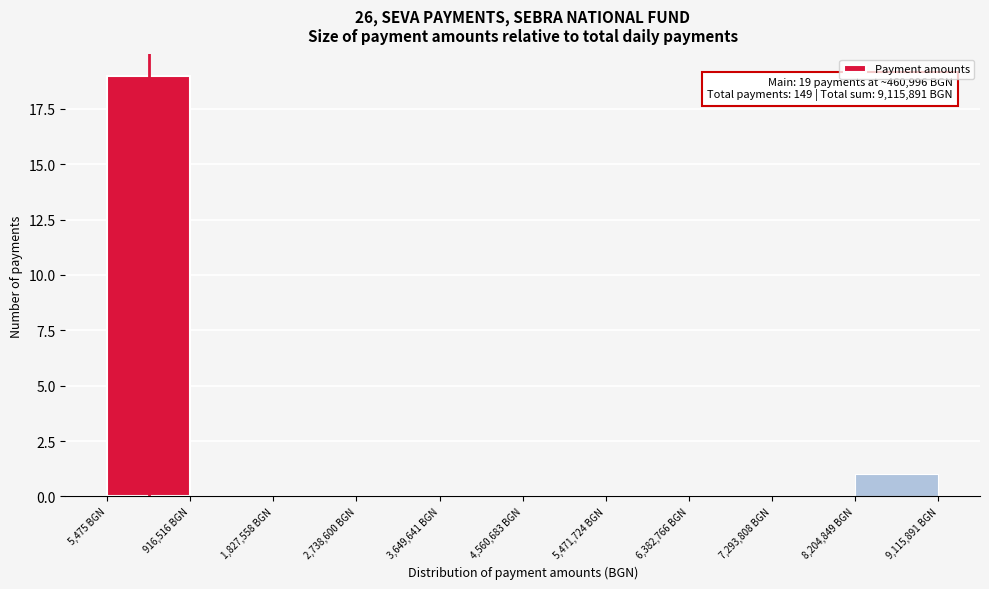

Which range on the x-axis has the tallest bar?

0 to 900000